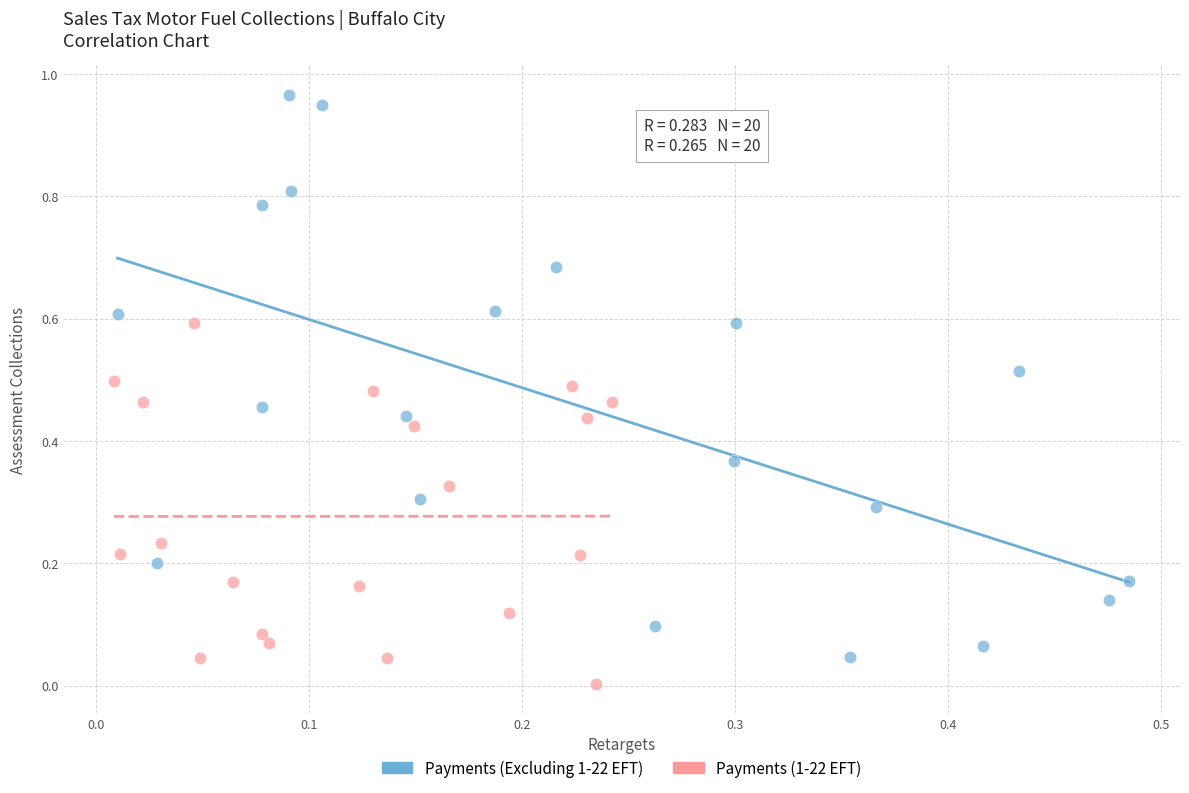

Which series reaches the minimum Y coordinate?

Payments (1-22 EFT)